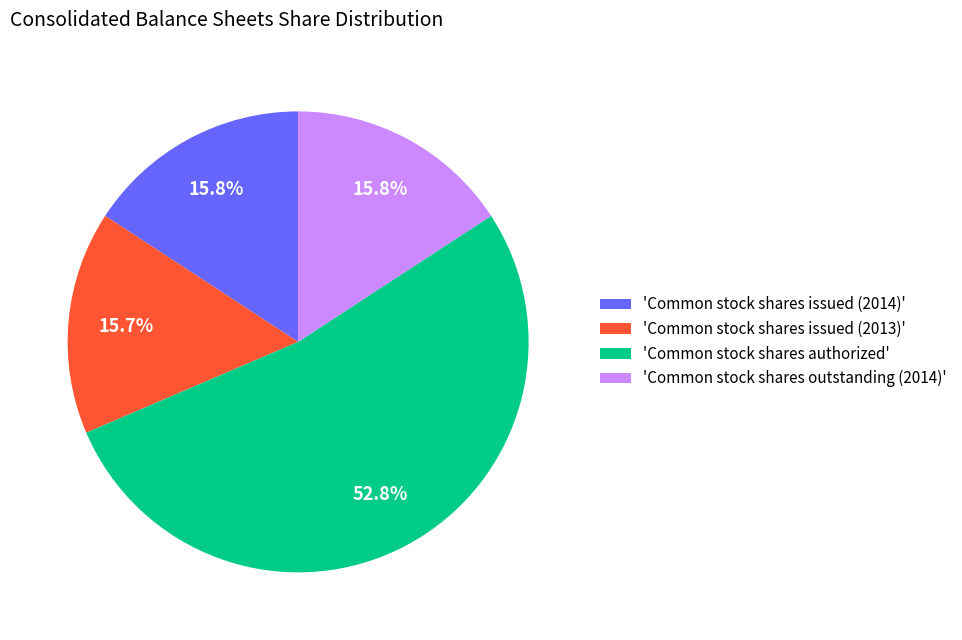

What portion of the pie excludes 'Common stock shares issued (2013)'?

84.3%